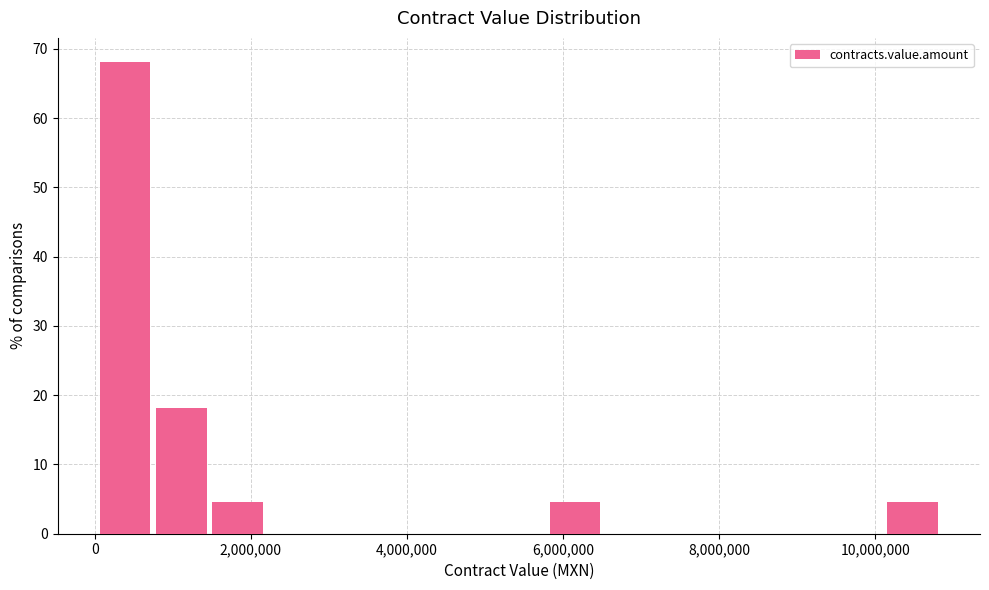

Read against the x-axis, roughly where is the centre of the tallest bar?

400000